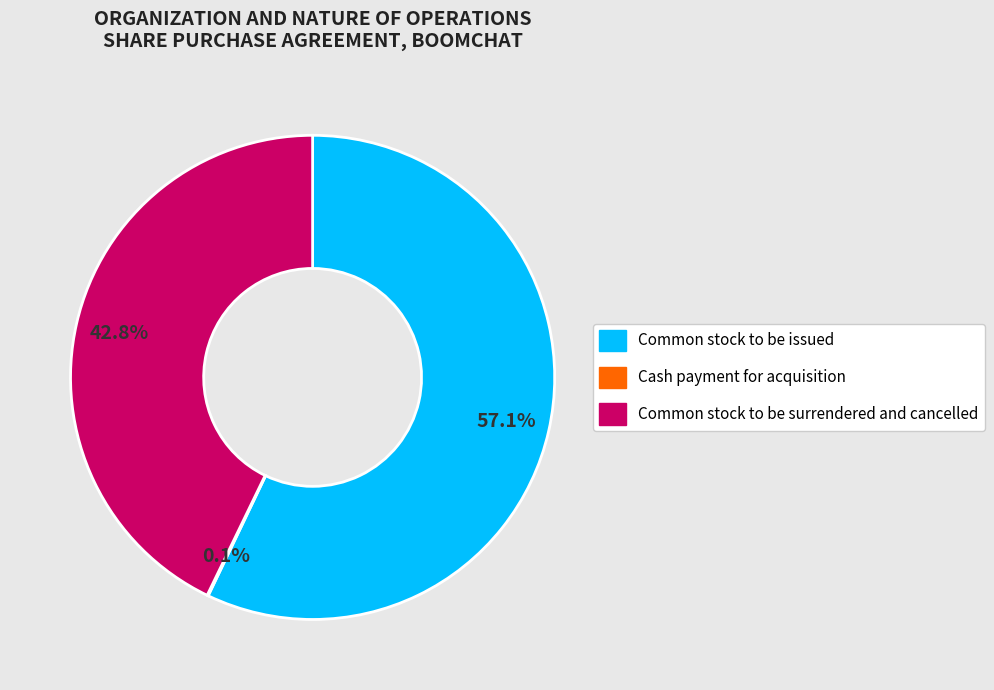

To the nearest percent, what is the average slice percentage?

33%